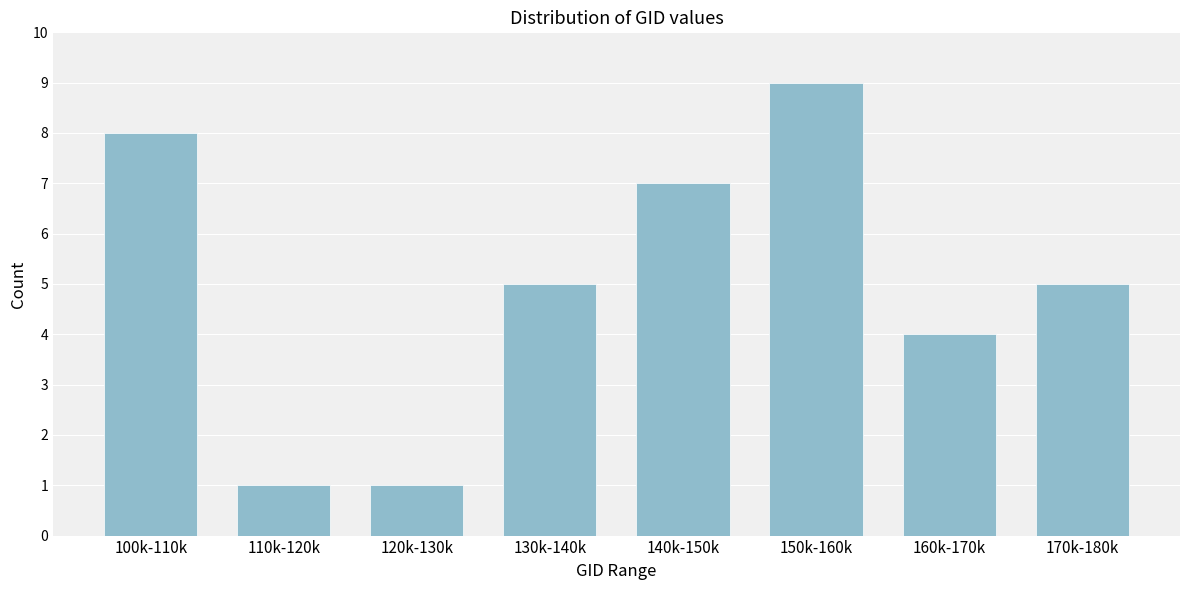

Reading left to right, transcribe all the data shown in this chart.

100k-110k=8	110k-120k=1	120k-130k=1	130k-140k=5	140k-150k=7	150k-160k=9	160k-170k=4	170k-180k=5